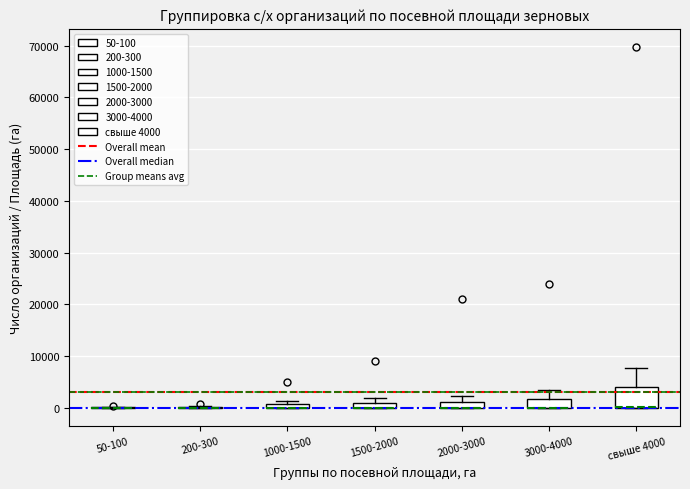

Where is the upper edge of the box for 1500-2000 on the y-axis? The values are not printed on the chart, so give them approximately, as read against the axis.

1000